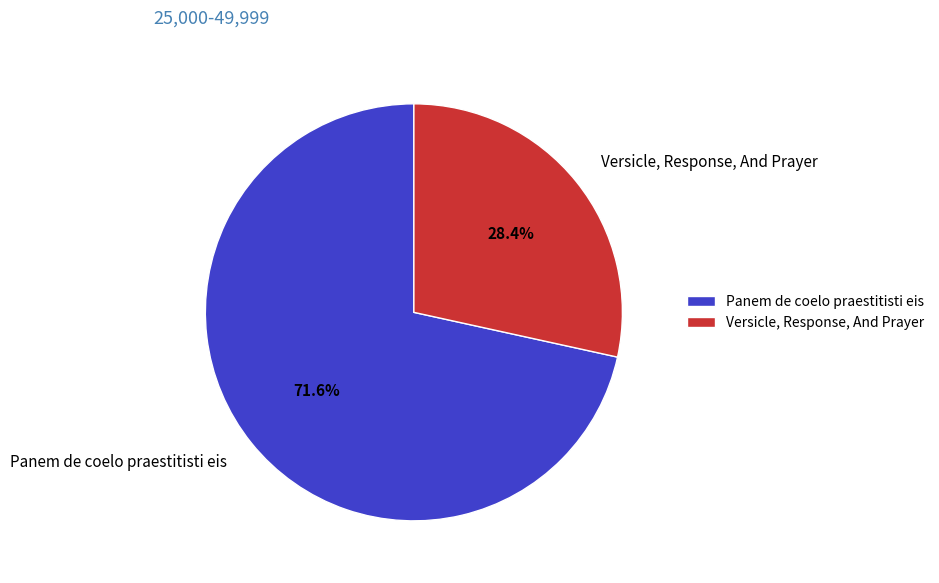

How many slices are in this pie chart?

2